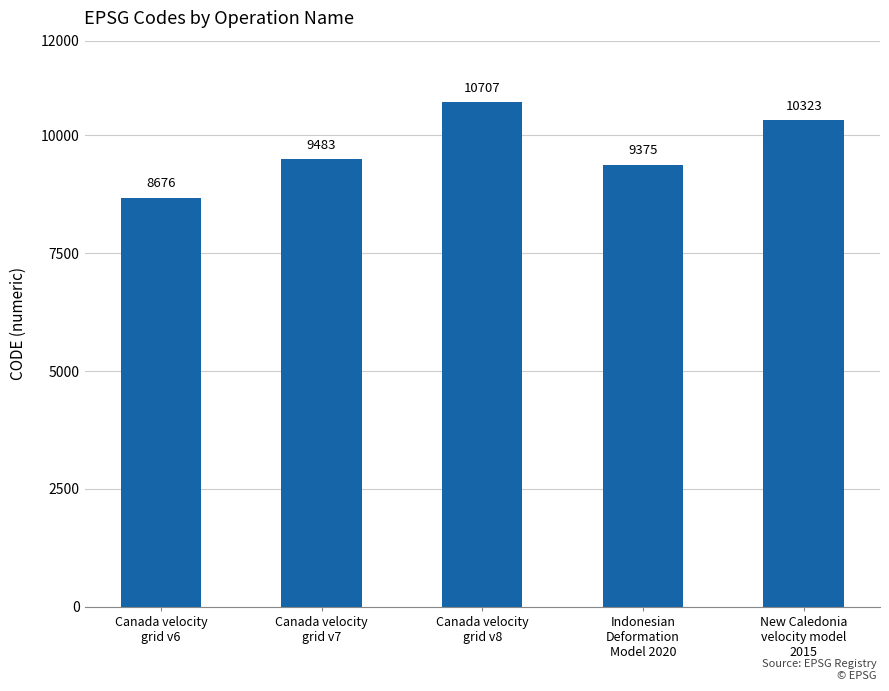

What is the label of the 5th bar from the left?

New Caledonia
velocity model
2015